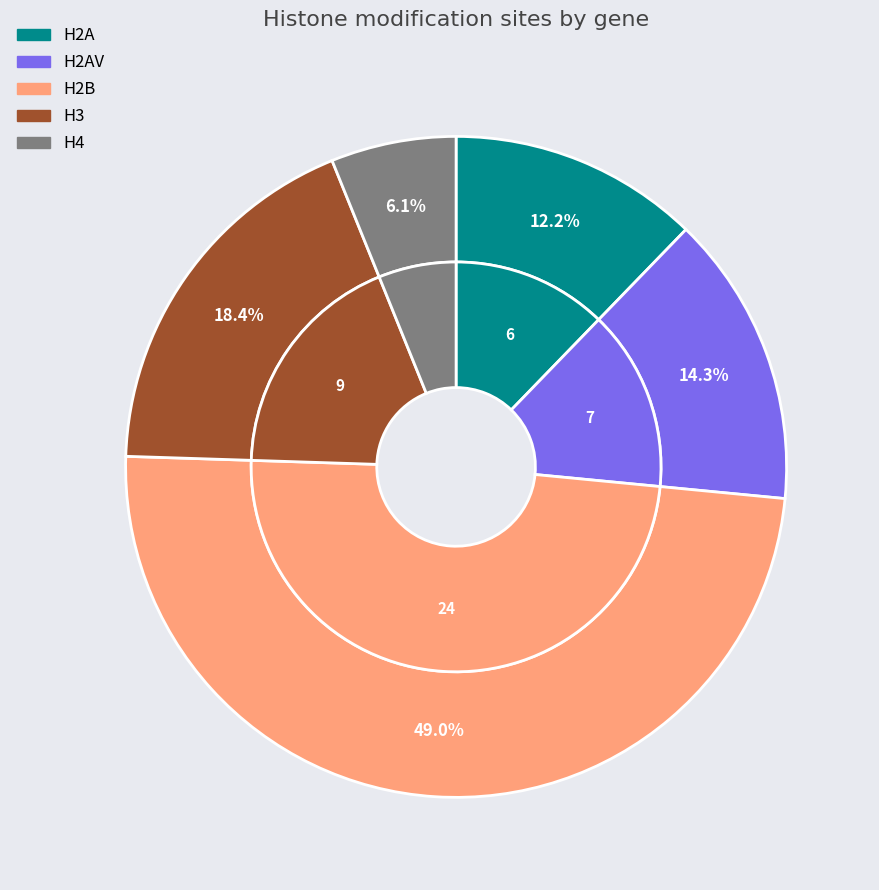

How many slices are in this pie chart?

5